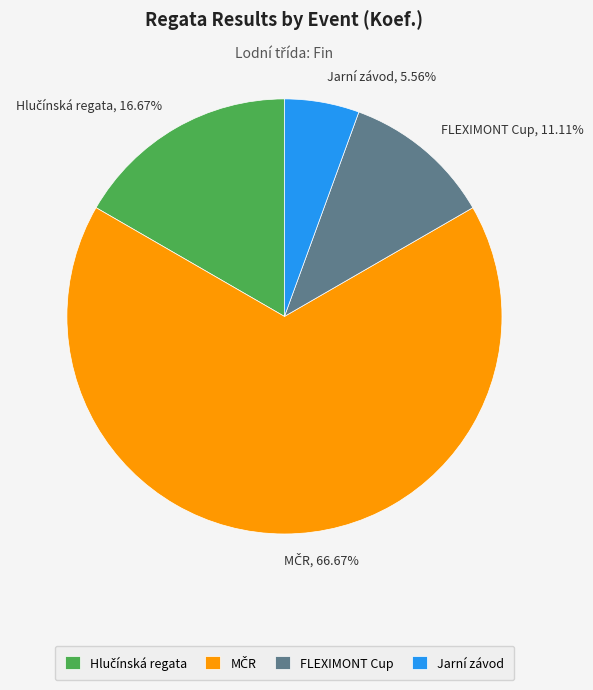

Which has a higher value, FLEXIMONT Cup or Jarní závod?

FLEXIMONT Cup